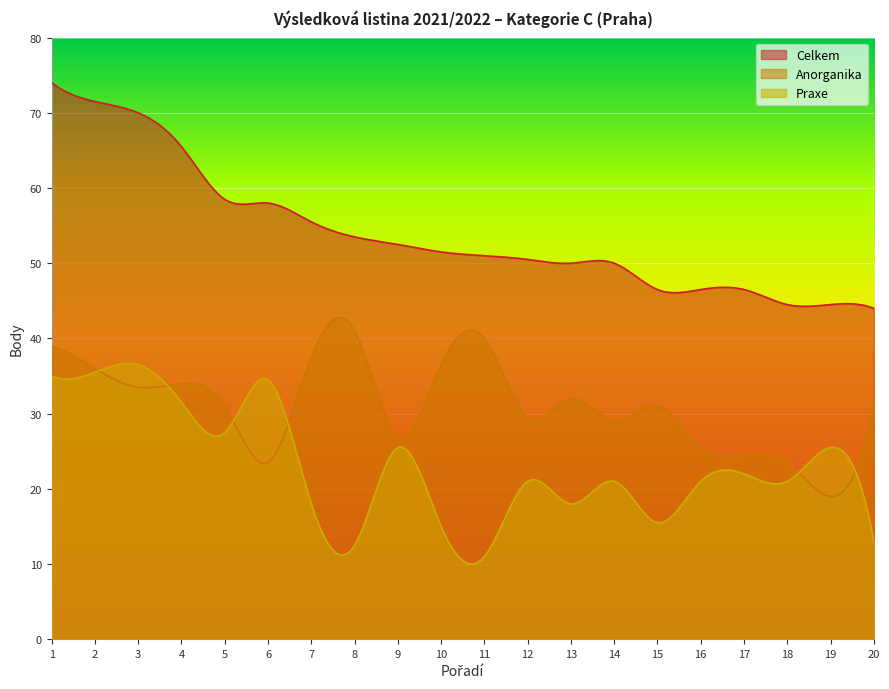

The Praxe series shows 30.5 at 16. True or false?

False